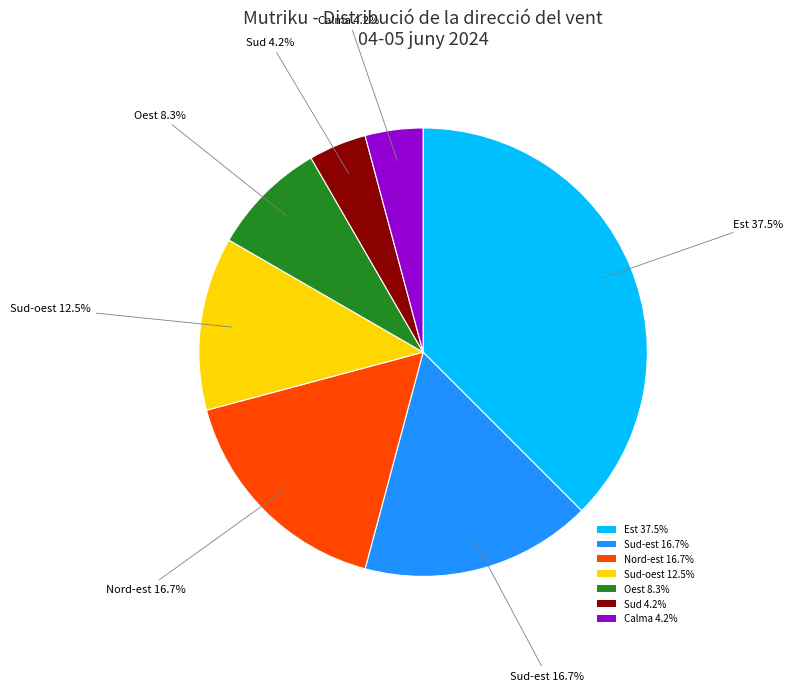

Combined, what portion of the pie is Oest 8.3% and Sud-oest 12.5%?

20.8%